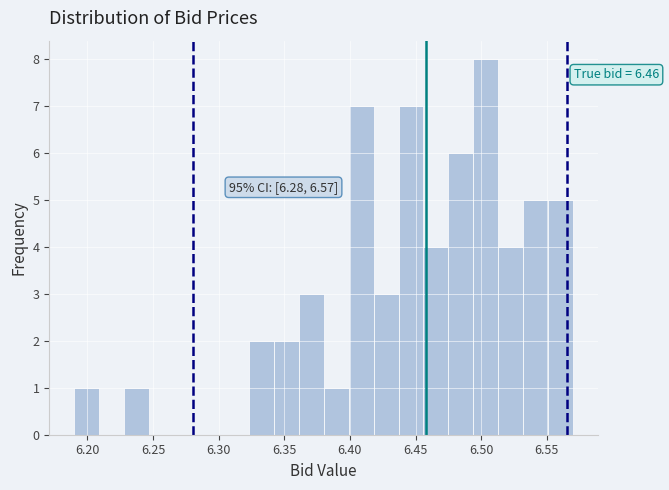

Read against the x-axis, roughly where is the centre of the tallest bar?

6.505